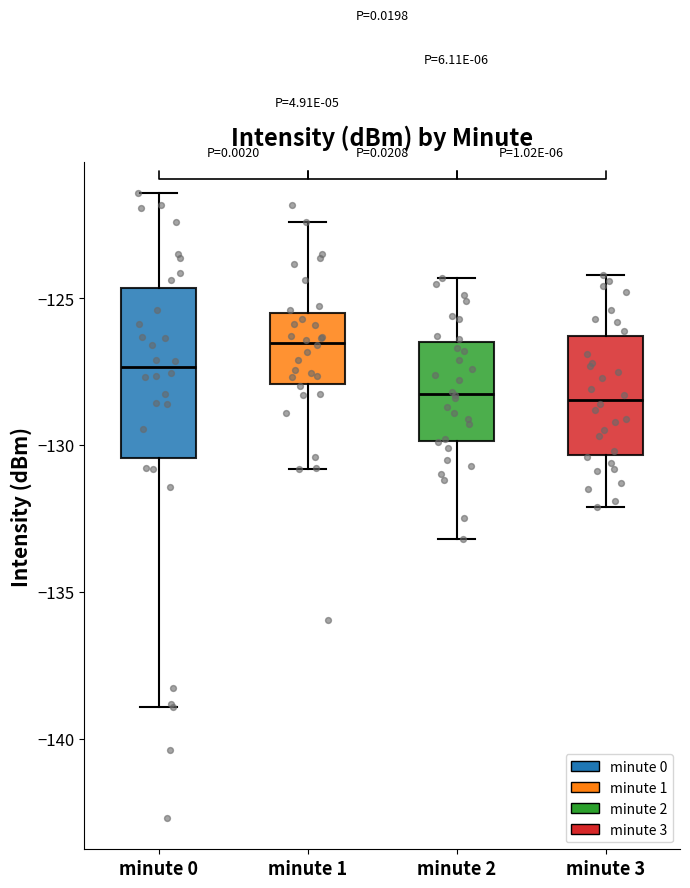

Comparing the boxes themselves (not the whiskers), which one is the tallest?

minute 0